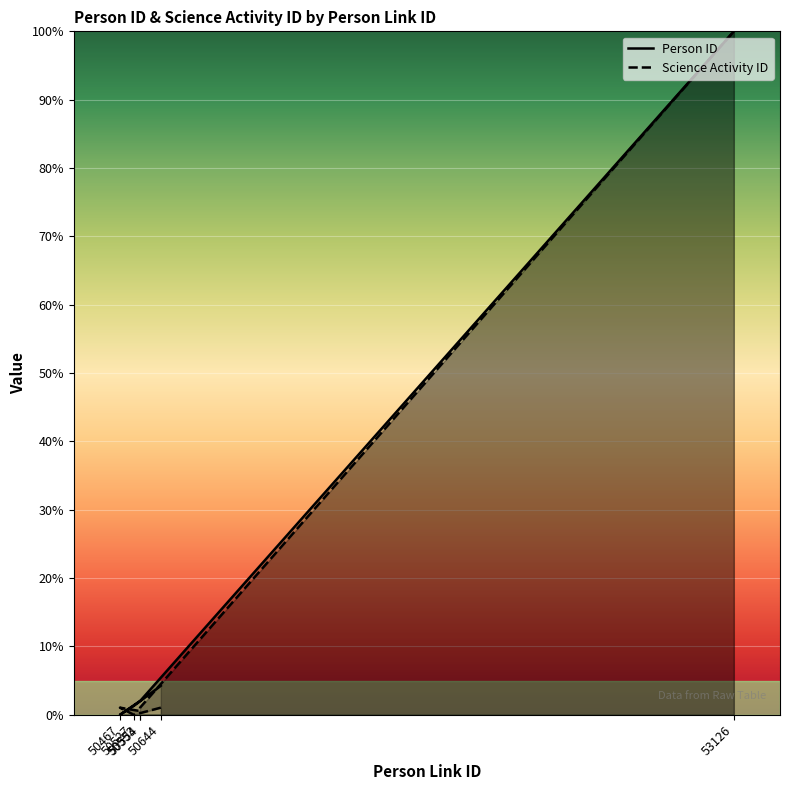

The Science Activity ID series shows 0.5 at 50467. True or false?

False